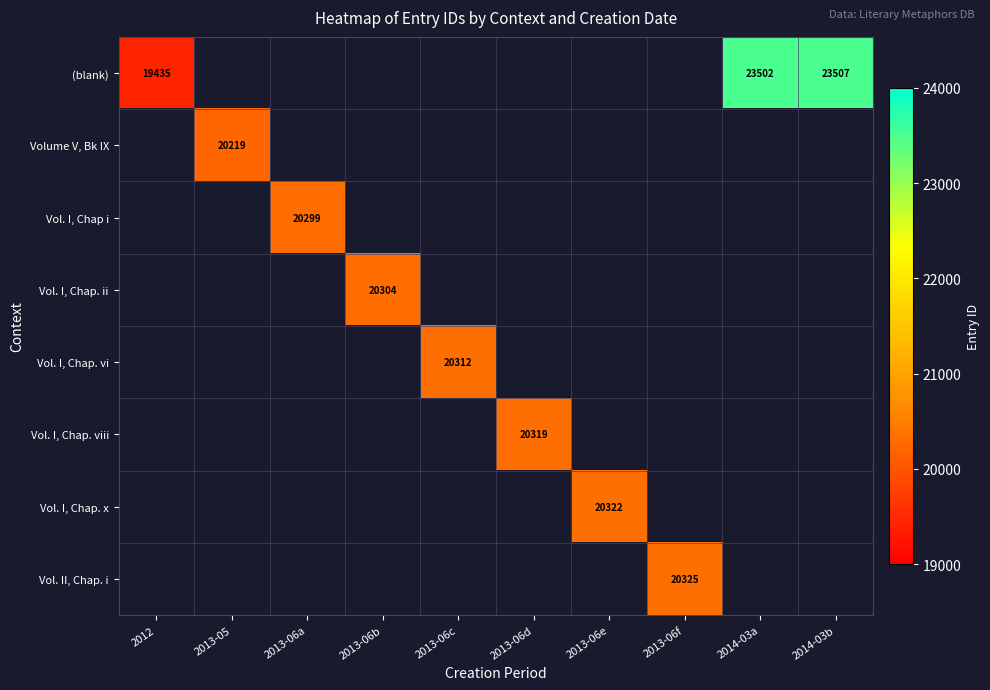

The value of Vol. I, Chap. viii at 2013-06d is 11364.5. True or false?

False